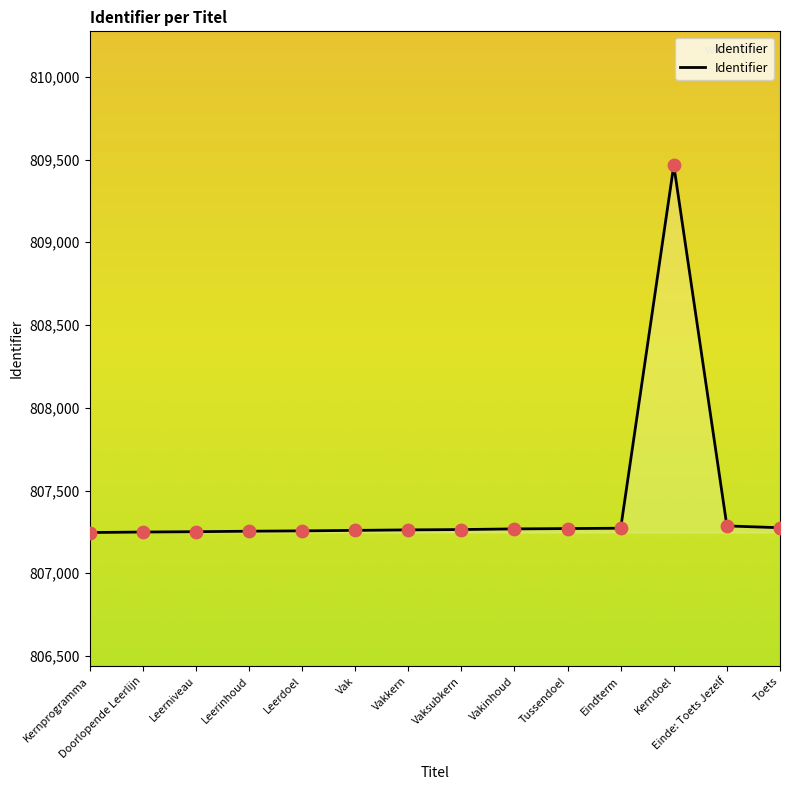

What is the change in value from Leerniveau to Kerndoel?

+2214